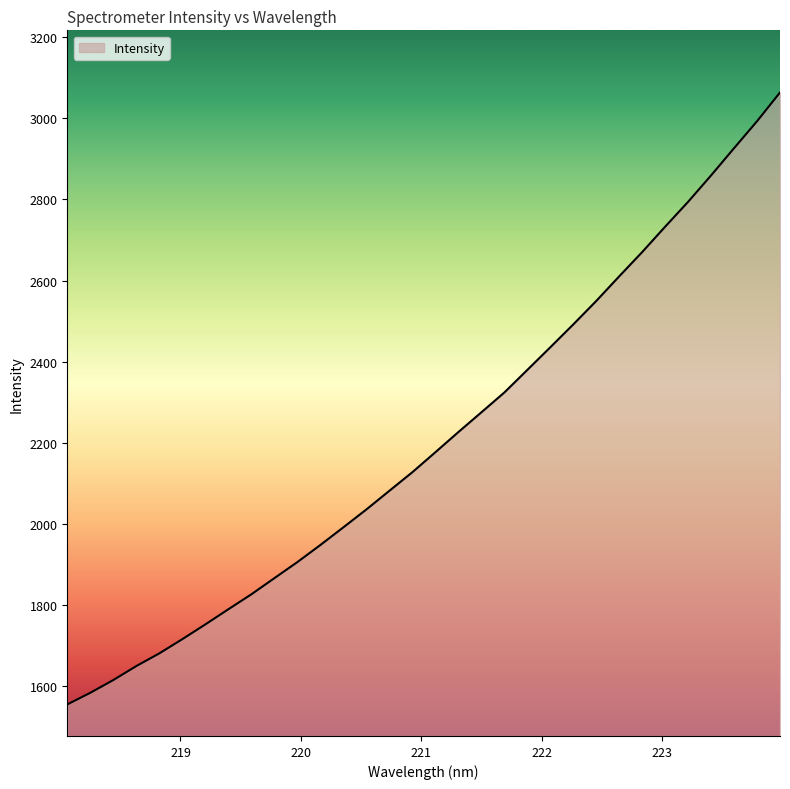

What is the minimum value shown in the chart?

1555.0